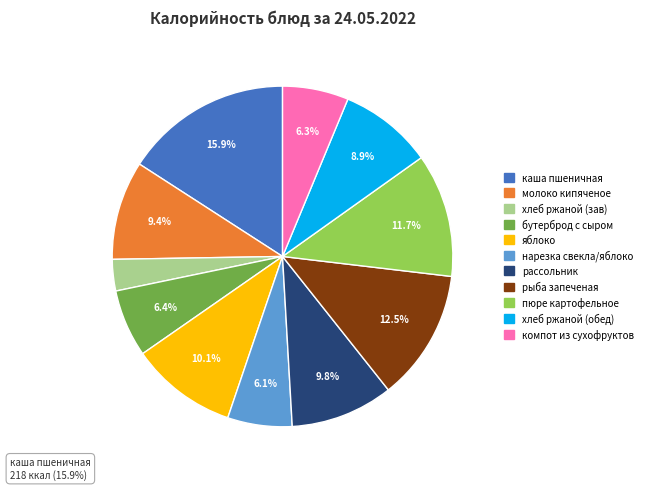

Is it true that нарезка из свеклы с яблоками is 13% of the pie?

False